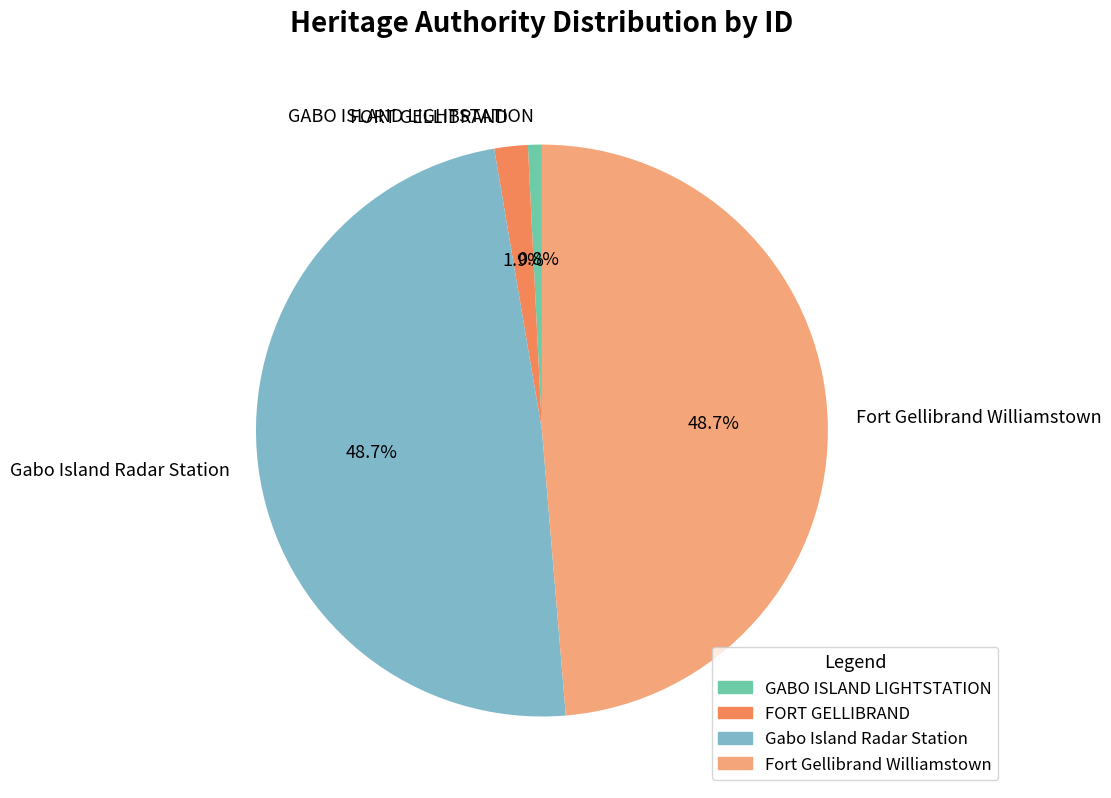

What percentage is the GABO ISLAND LIGHTSTATION slice, to the nearest percent?

1%